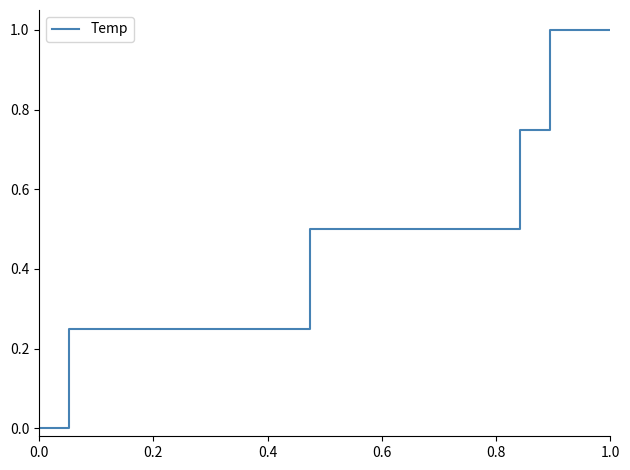

What is the difference between the maximum and minimum values?

1.0